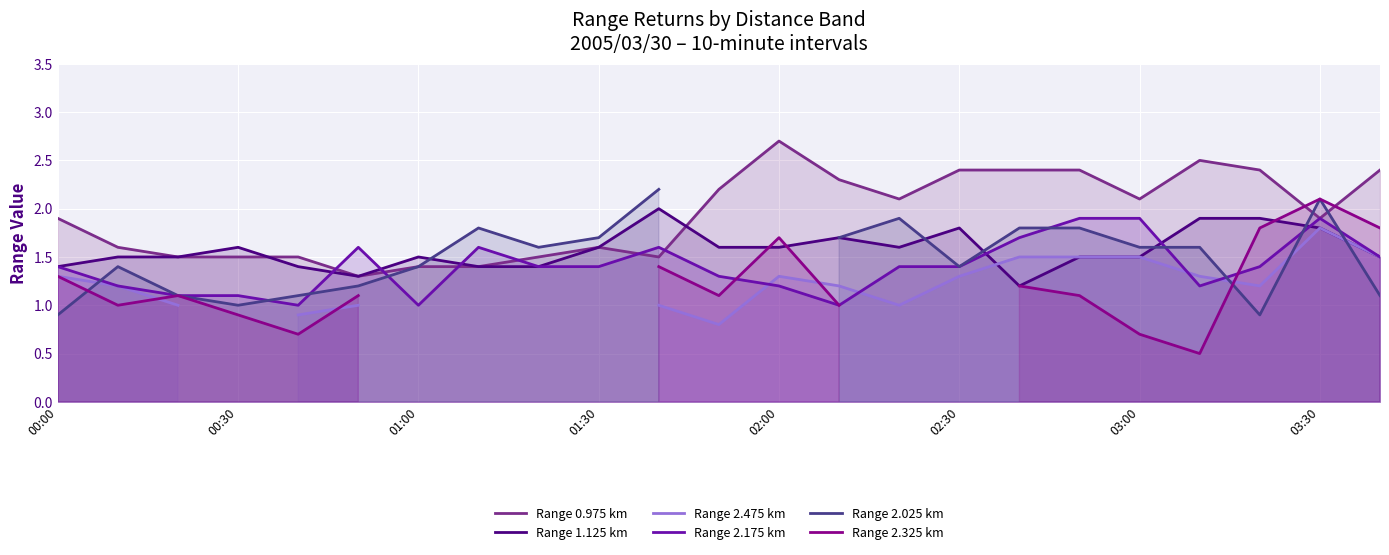

Does the chart display data point markers on the line(s)?

No